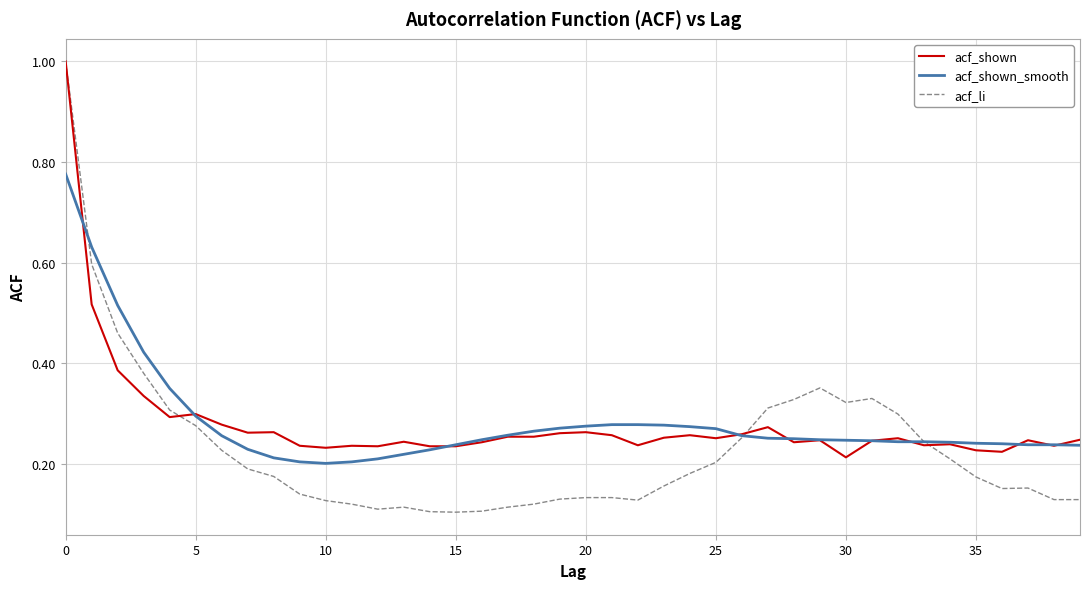

What is the highest value of the acf_shown series?

1.0